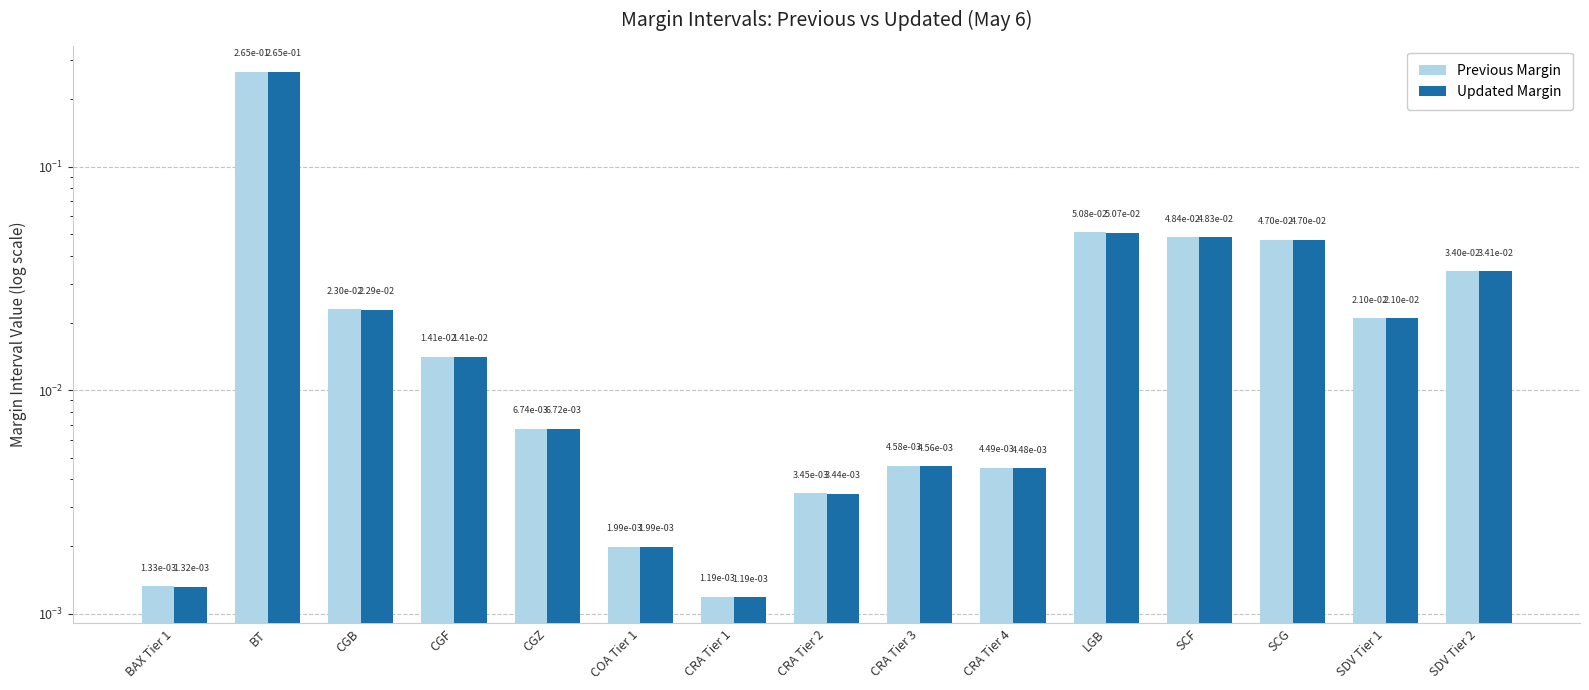

At how many categories does at least one series exceed 0?

15